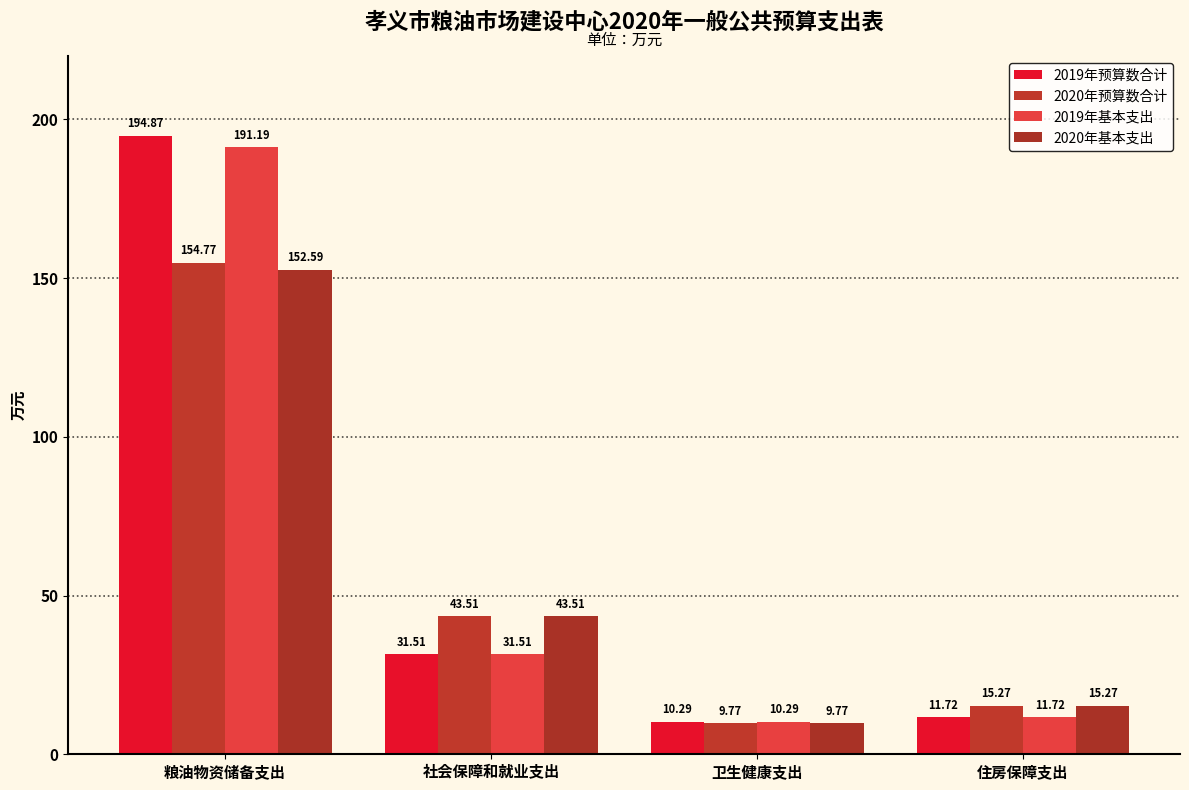

Reading left to right, extract all data points from this chart.

2019年预算数合计: 粮油物资储备支出=194.9	社会保障和就业支出=31.5	卫生健康支出=10.3	住房保障支出=11.7
2020年预算数合计: 粮油物资储备支出=154.8	社会保障和就业支出=43.5	卫生健康支出=9.8	住房保障支出=15.3
2019年基本支出: 粮油物资储备支出=191.2	社会保障和就业支出=31.5	卫生健康支出=10.3	住房保障支出=11.7
2020年基本支出: 粮油物资储备支出=152.6	社会保障和就业支出=43.5	卫生健康支出=9.8	住房保障支出=15.3